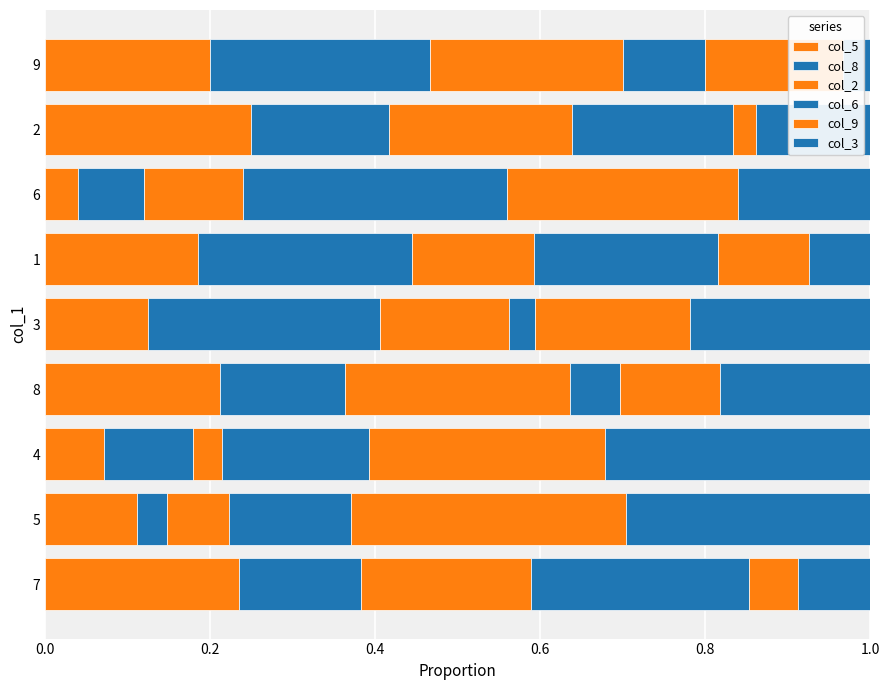

True or false: col_3 has a value of 0.2 at 6.

True